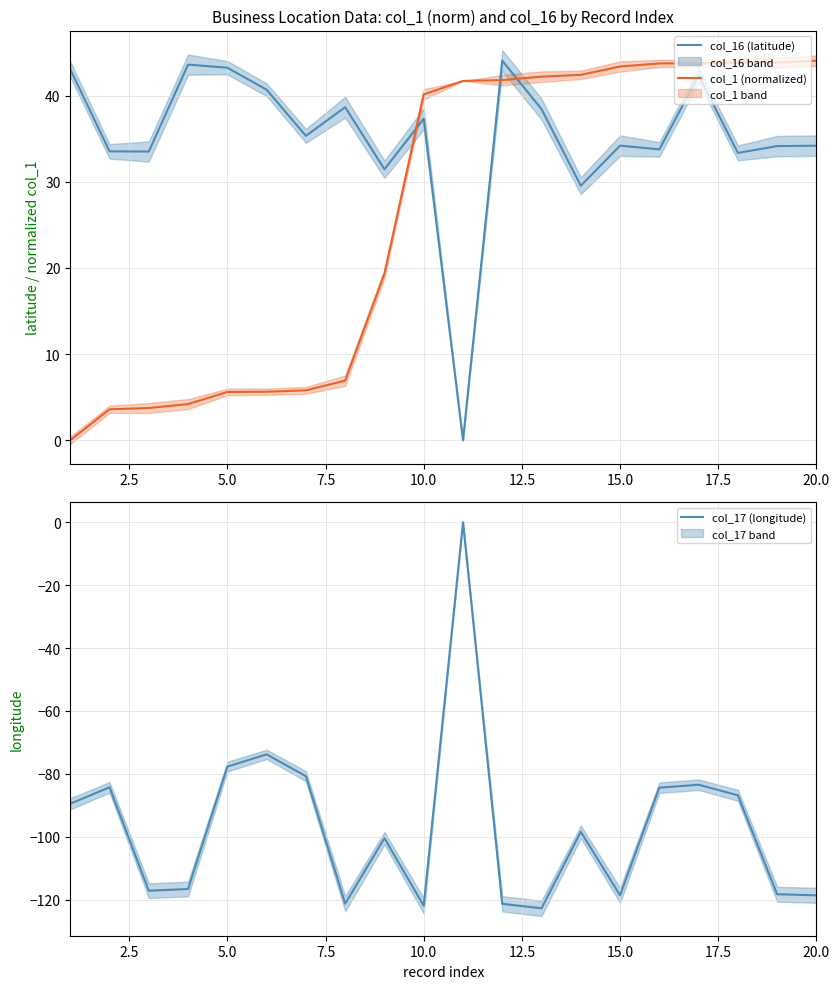

Is it true that col_1 (normalized) equals 5.6 at 5.0?

True